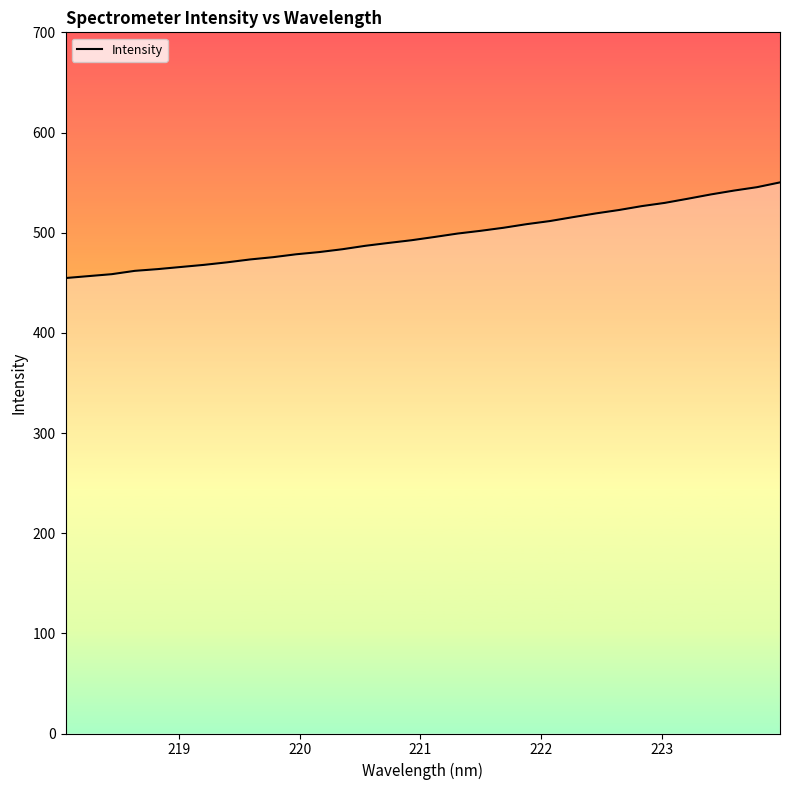

What is the maximum value shown in the chart?

550.2